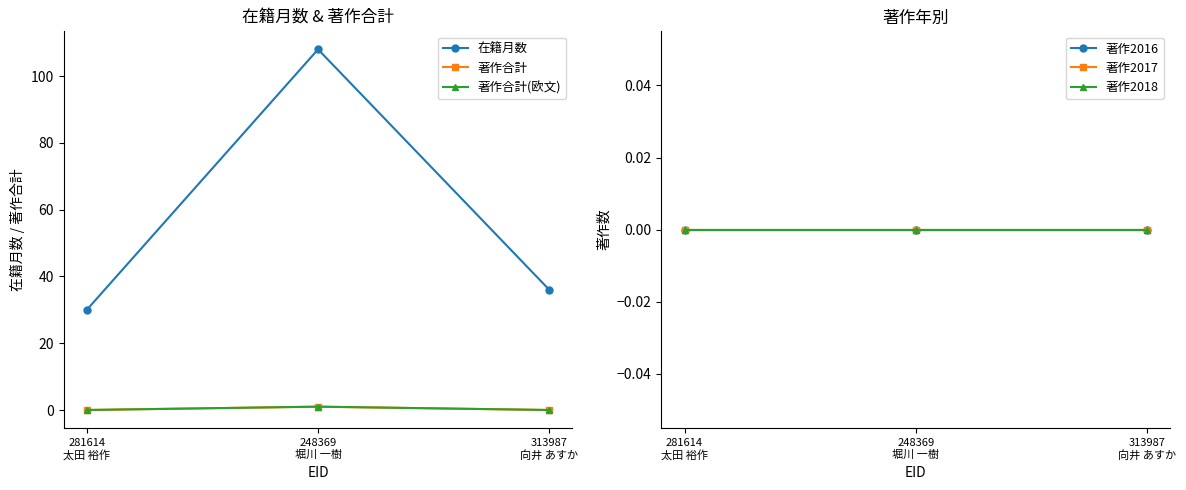

List the labels in order of 著作2016 value, smallest first.

281614
太田 裕作, 248369
堀川 一樹, 313987
向井 あすか